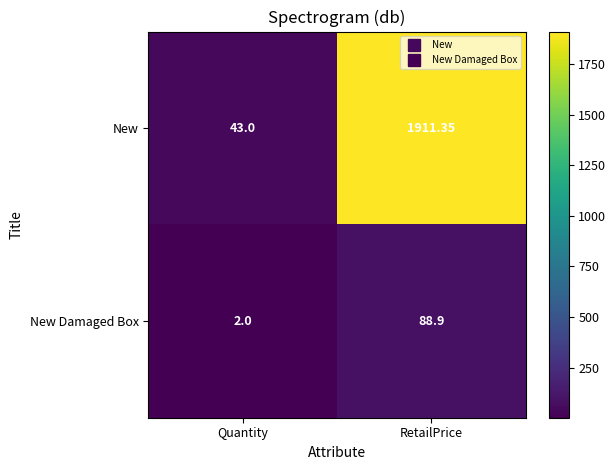

Rank the series by their maximum value, from lowest to highest.

New Damaged Box, New